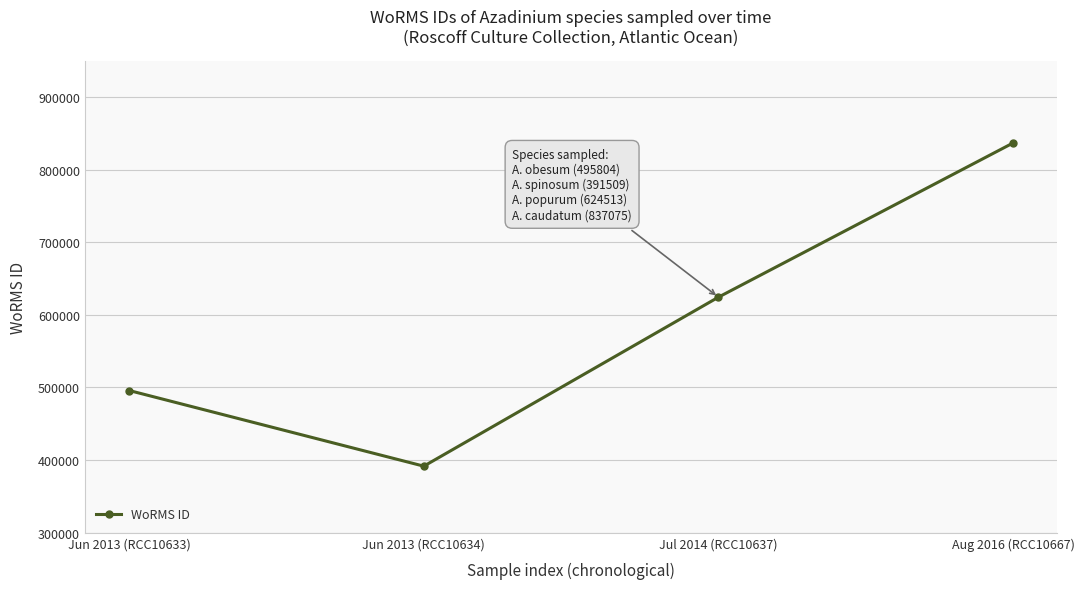

Approximately how many times larger is the value at Jul 2014 (RCC10637) compared to Jun 2013 (RCC10634)?

1.6